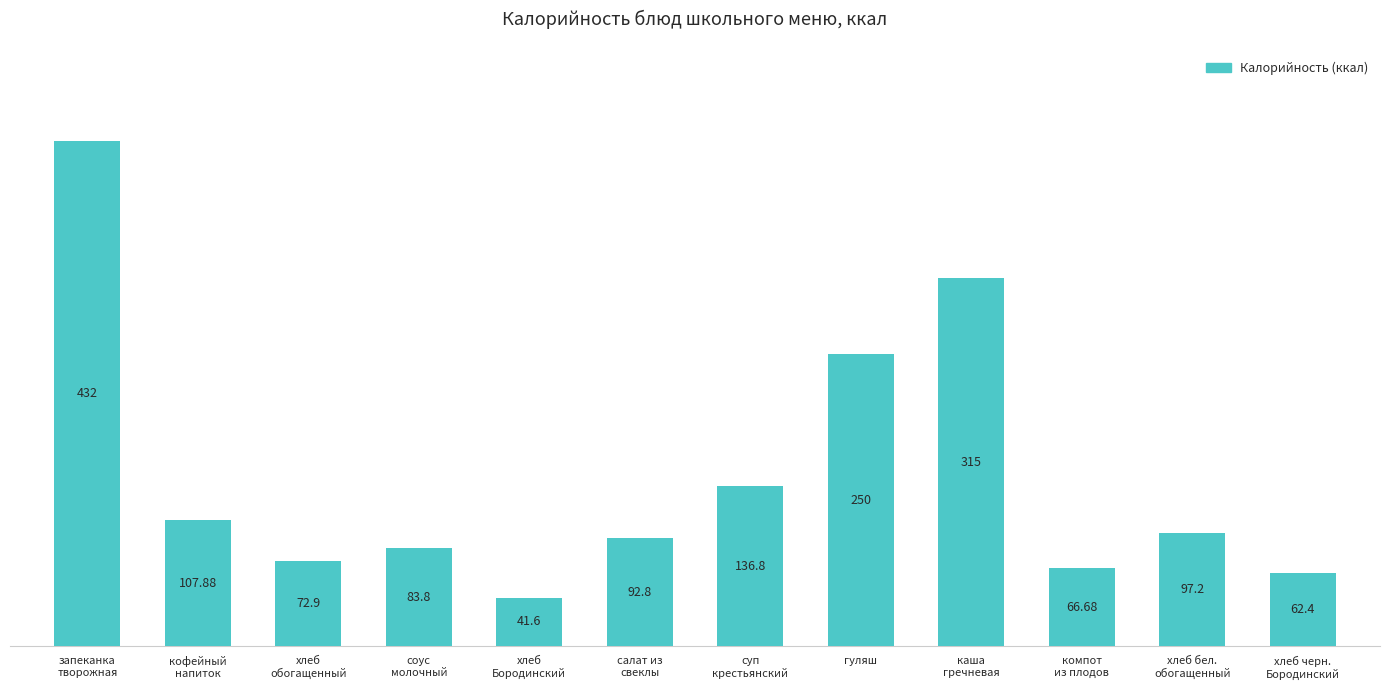

Which has a higher value, салат из
свеклы or хлеб черн.
Бородинский?

салат из
свеклы